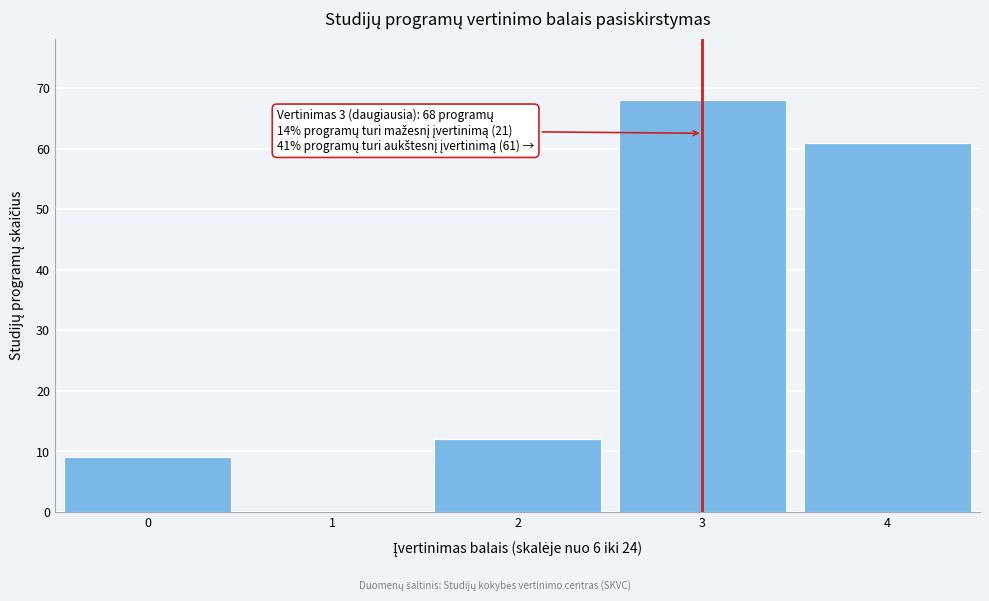

Reading right to left, list all the values displayed in this chart.

4=61	3=68	2=12	1=0	0=9